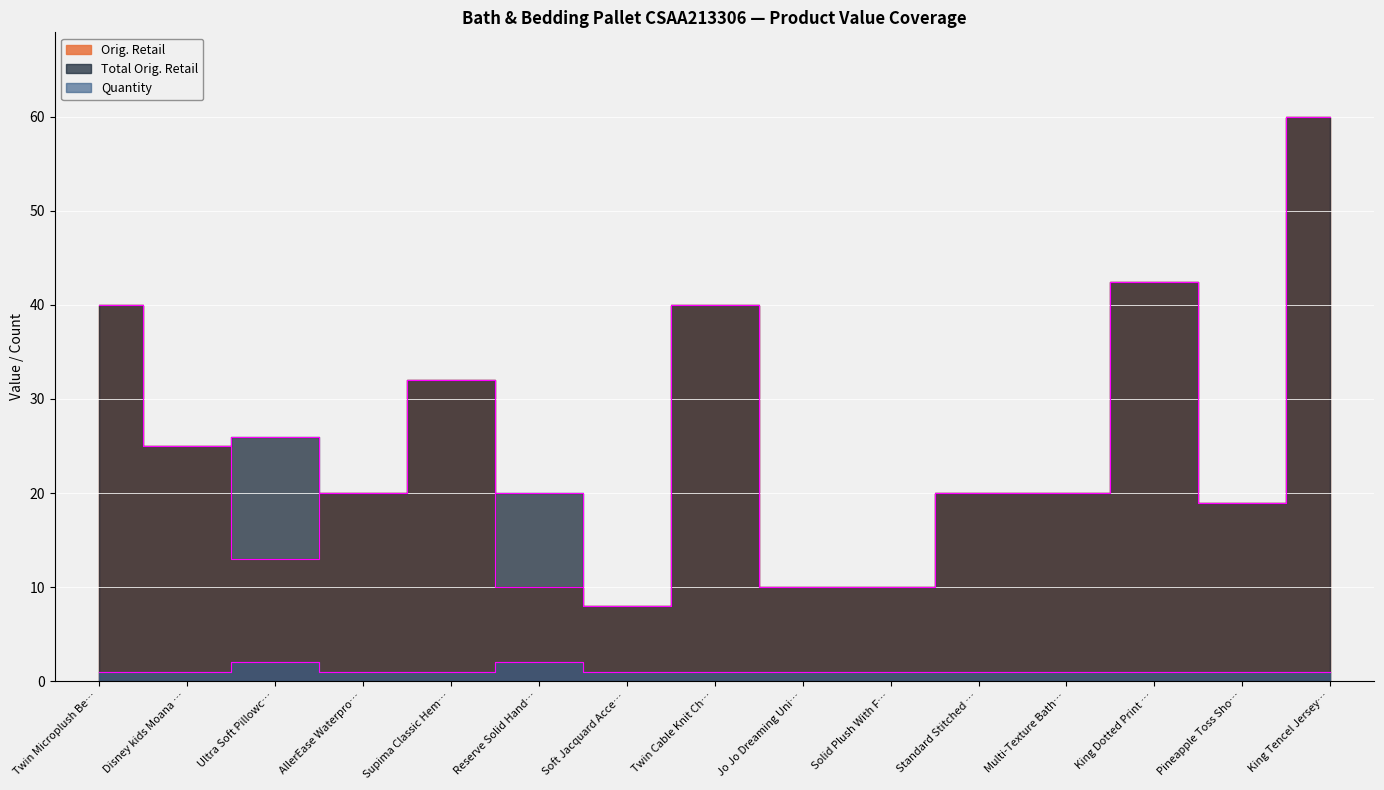

Reading left to right, list all the values displayed in this chart.

Orig. Retail: 40.0	25.0	13.0	20.0	32.0	10.0	8.0	40.0	10.0	10.0	20.0	20.0	42.5	18.9	60.0
Total Orig. Retail: 40.0	25.0	26.0	20.0	32.0	20.0	8.0	40.0	10.0	10.0	20.0	20.0	42.5	18.9	60.0
Quantity: 1.0	1.0	2.0	1.0	1.0	2.0	1.0	1.0	1.0	1.0	1.0	1.0	1.0	1.0	1.0